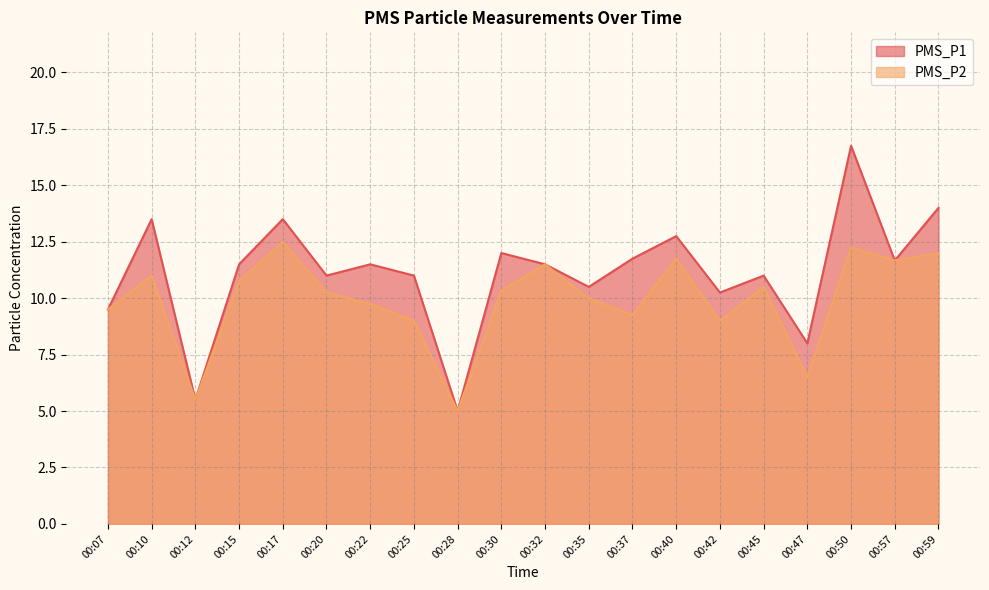

Which series has the largest total across all categories?

PMS_P1